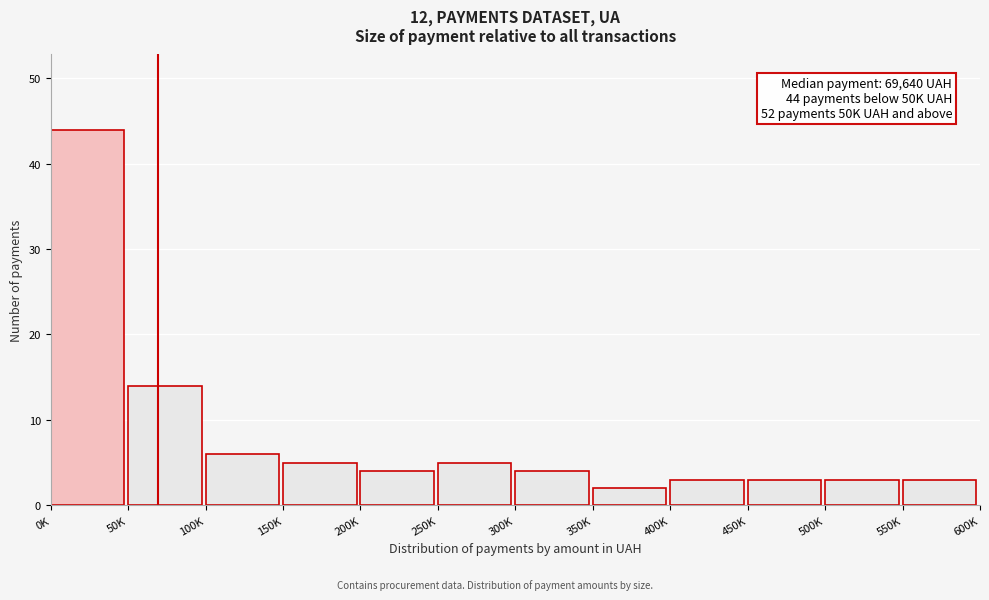

Reading left to right, transcribe all the data shown in this chart.

44	14	6	5	4	5	4	2	3	3	3	3